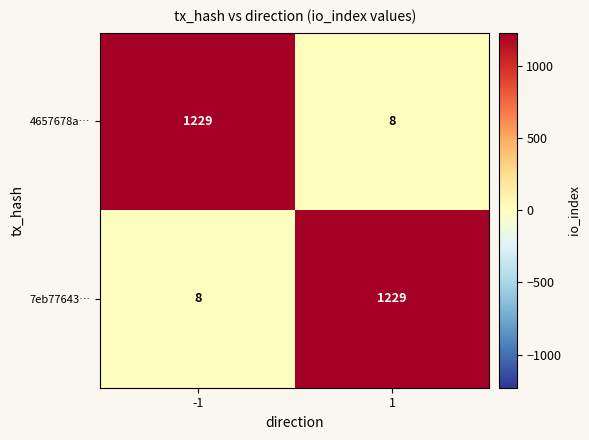

At 1, list the series in order from largest to smallest.

7eb77643…, 4657678a…